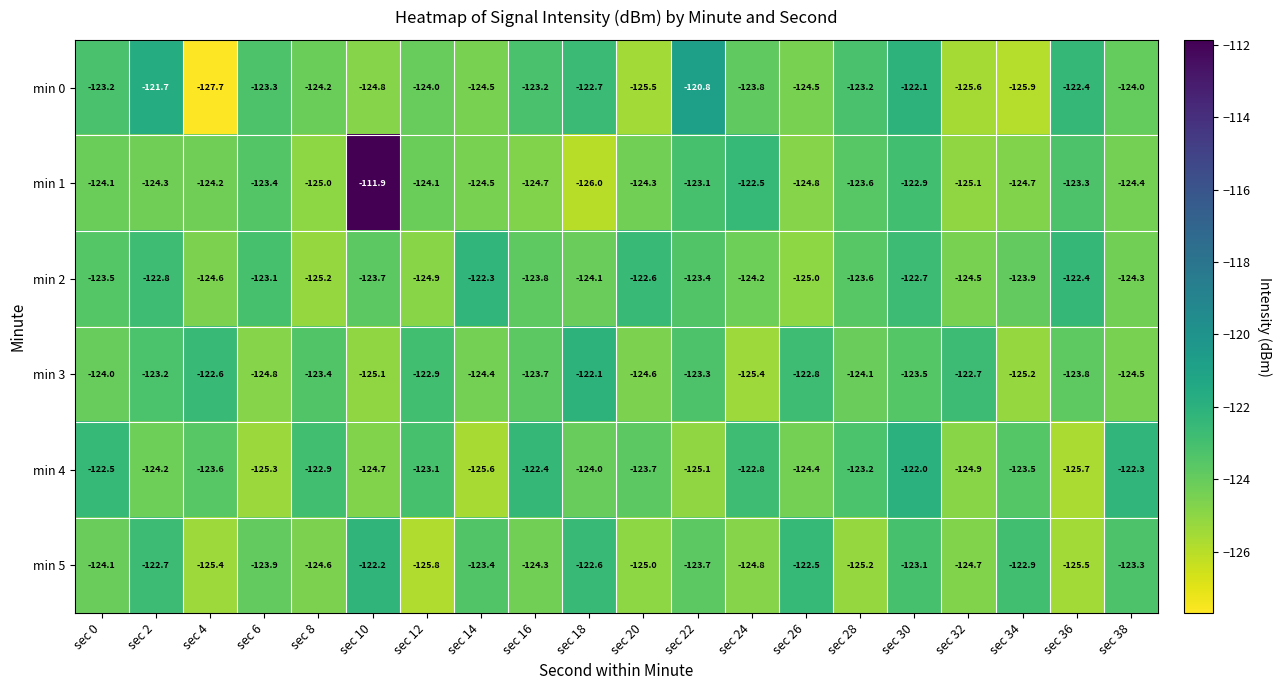

What is the difference between the maximum and minimum values in the min 0 series?

6.9